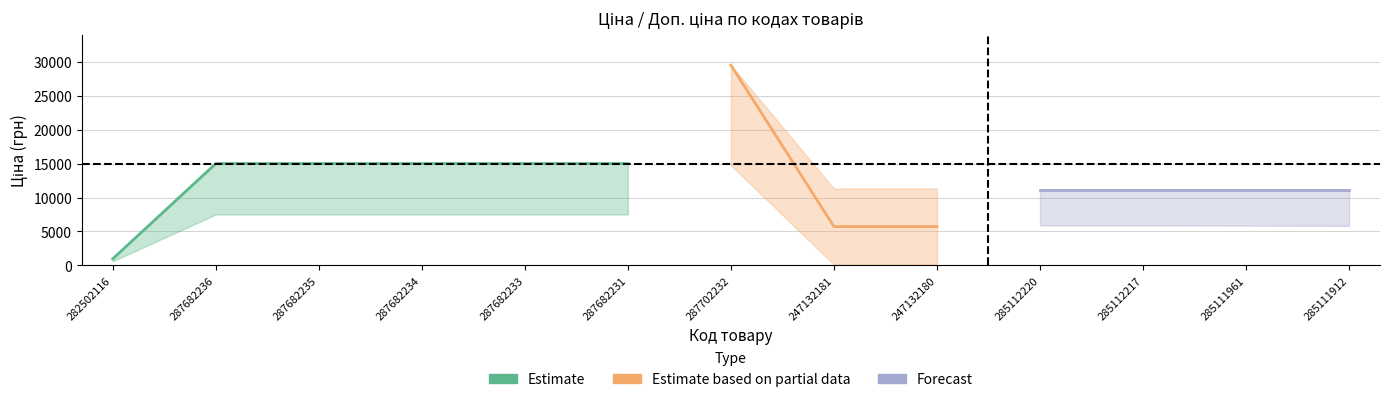

The Ціна series shows 8143.1 at 287682236. True or false?

False